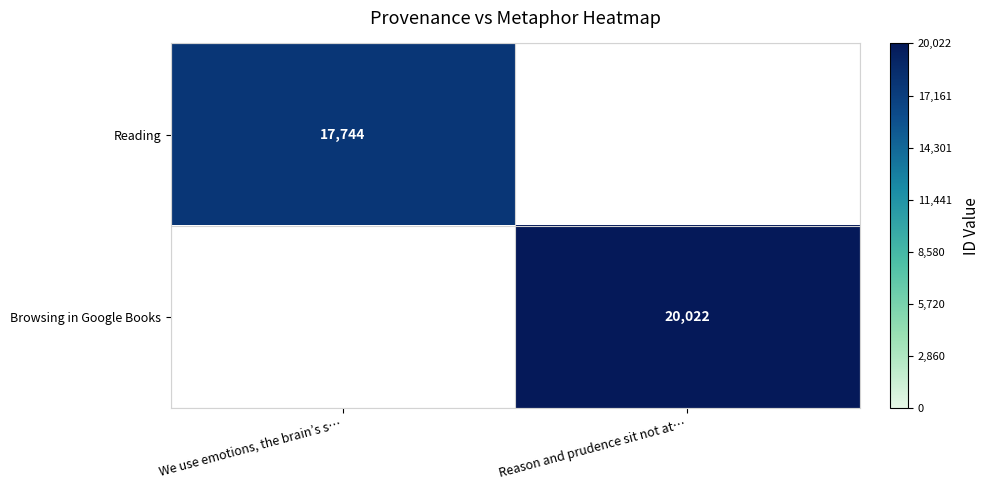

The Browsing in Google Books series shows 34329 at Reason and prudence sit not at…. True or false?

False